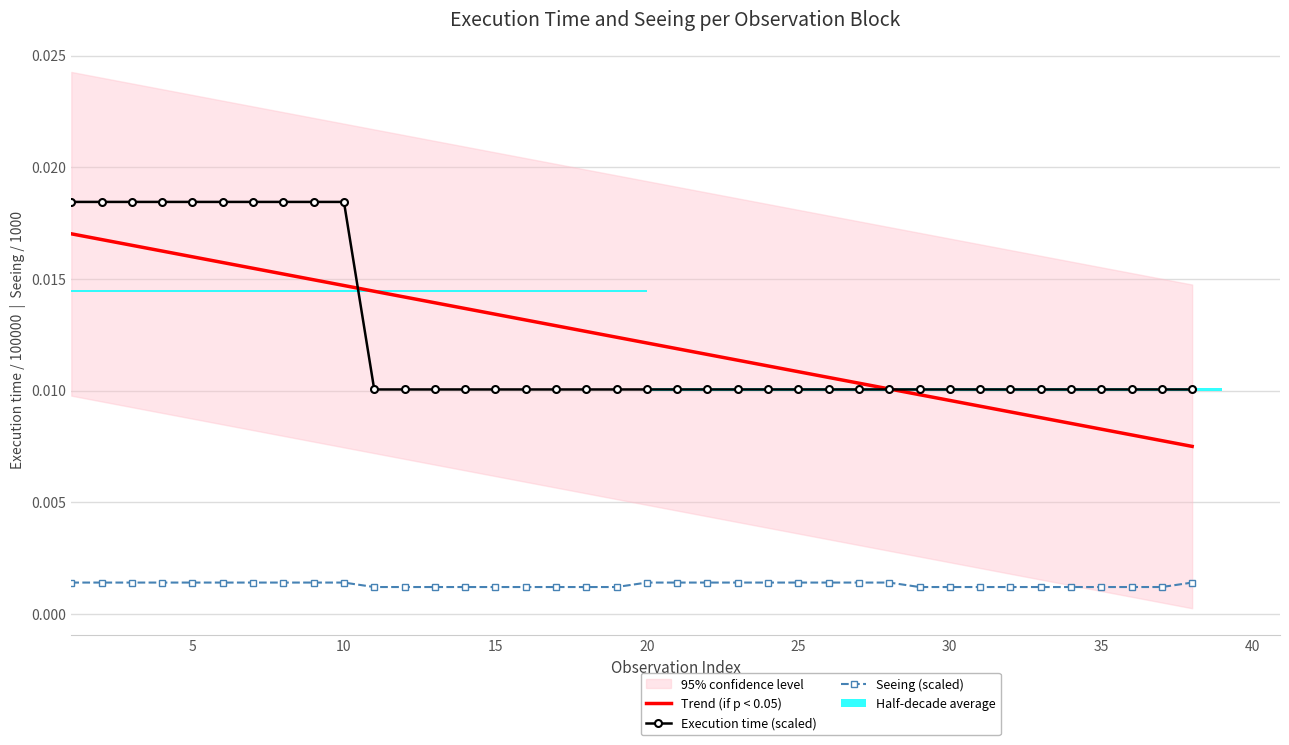

The Execution time (scaled) series shows 0.0 at 5. True or false?

False